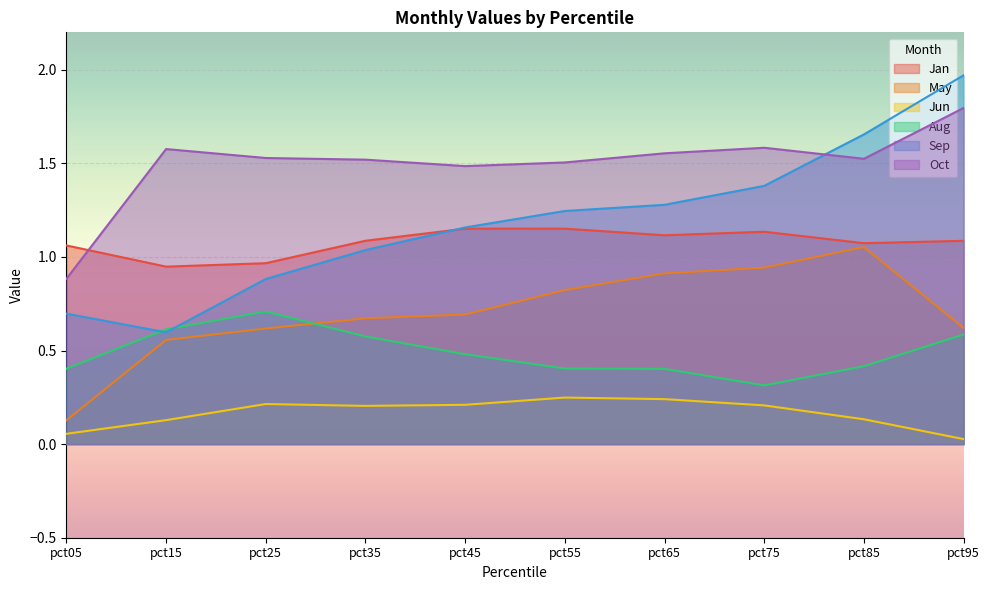

What is the difference between the highest and lowest values at pct65?

1.3